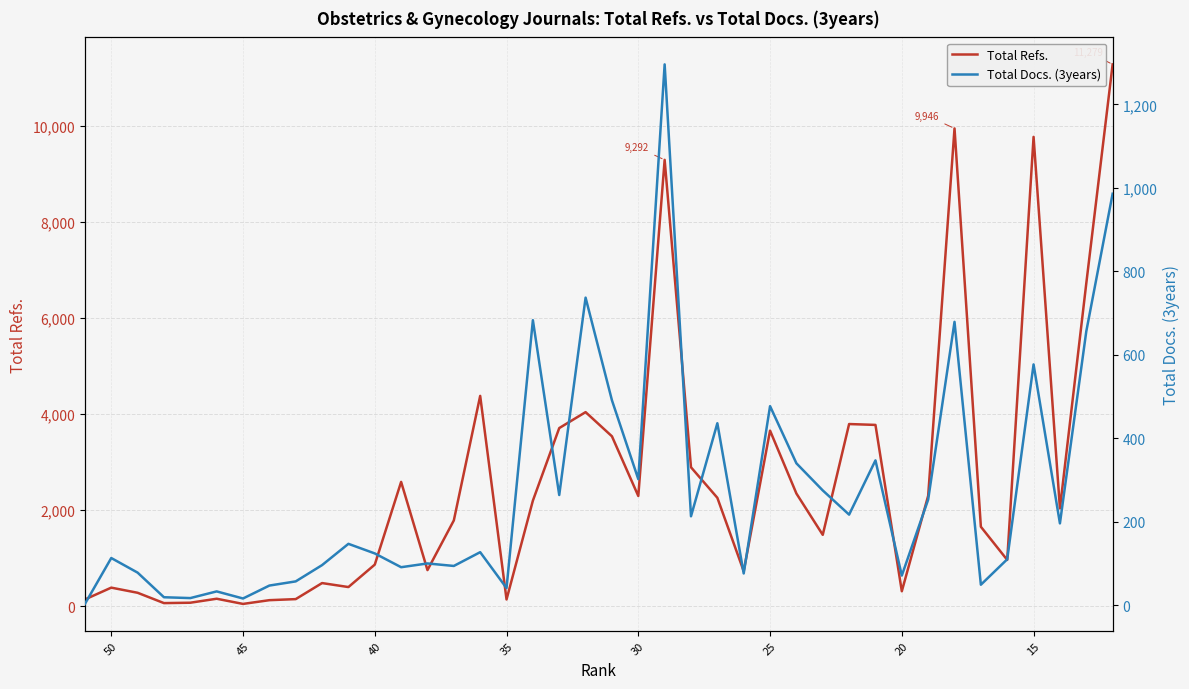

At how many categories does at least one series exceed 7493?

4